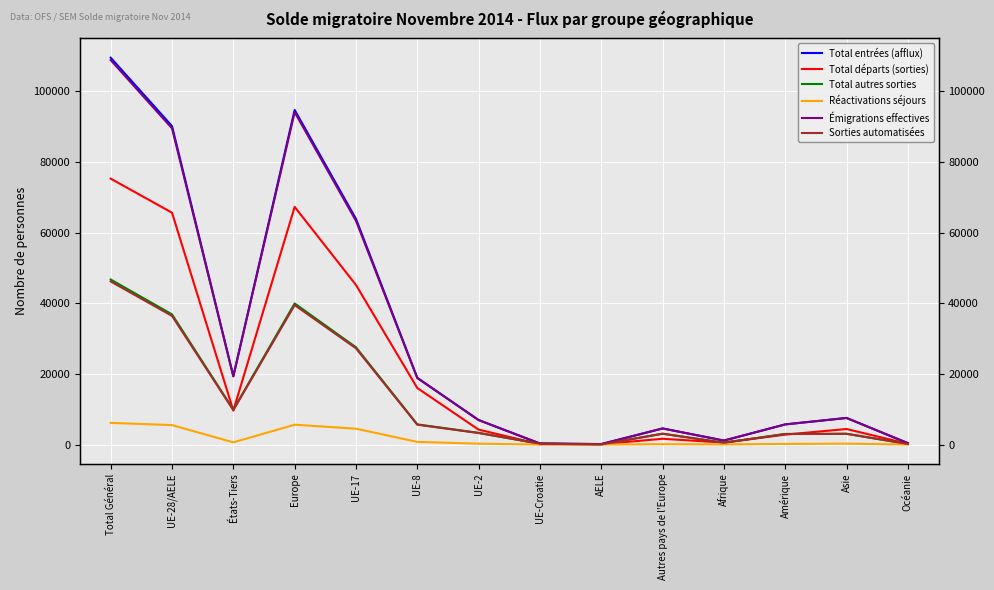

How many interior local valleys does the Réactivations séjours series have?

3